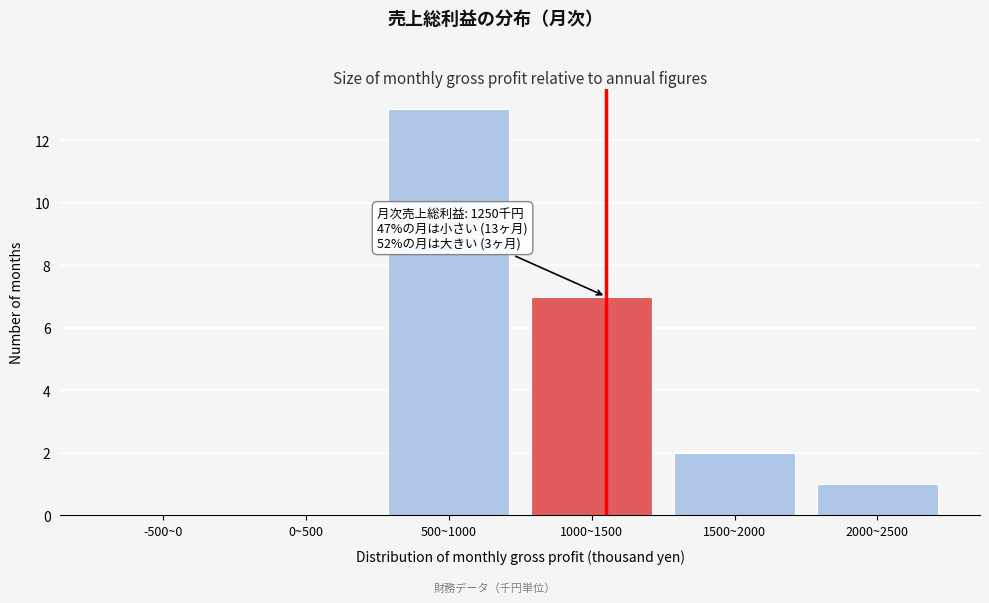

Reading left to right, list all the values displayed in this chart.

-500~0=0	0~500=0	500~1000=13	1000~1500=7	1500~2000=2	2000~2500=1